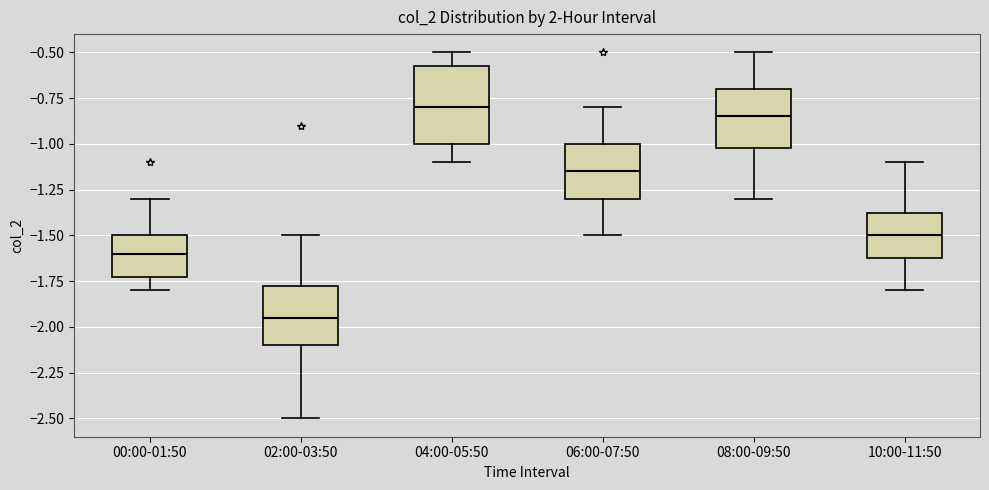

Which box is the tallest, from its lower edge to its upper edge?

04:00-05:50